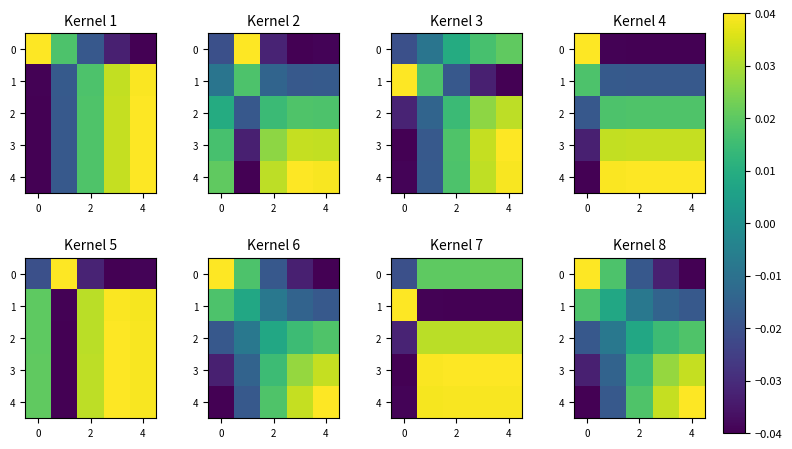

Where does the 2 series first go above 0?

2